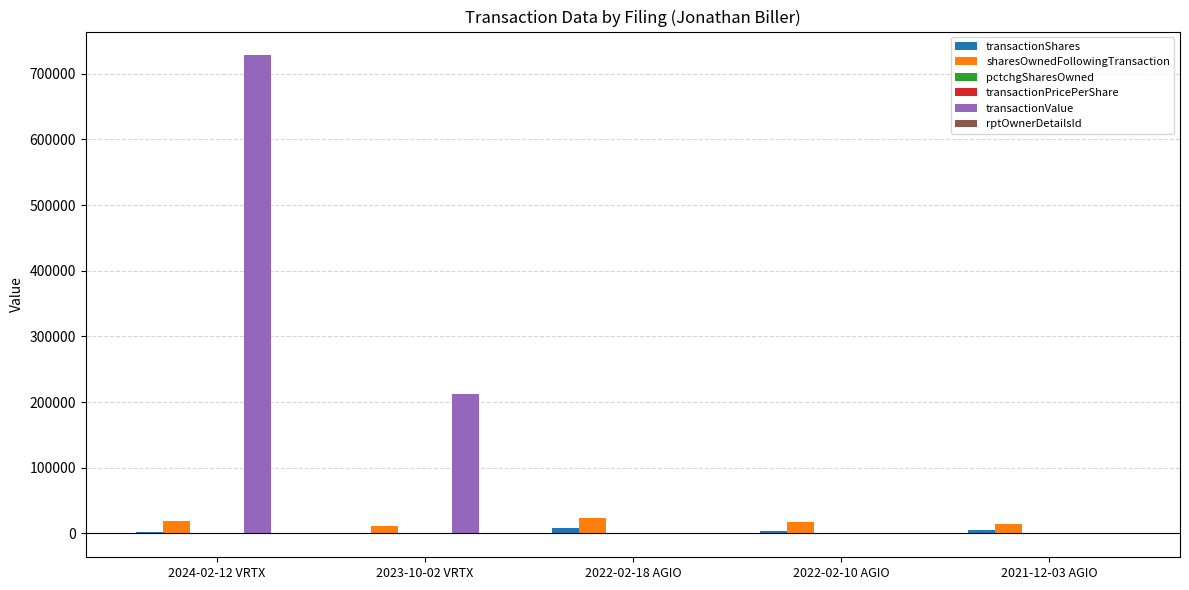

Which series has the largest total across all categories?

transactionValue